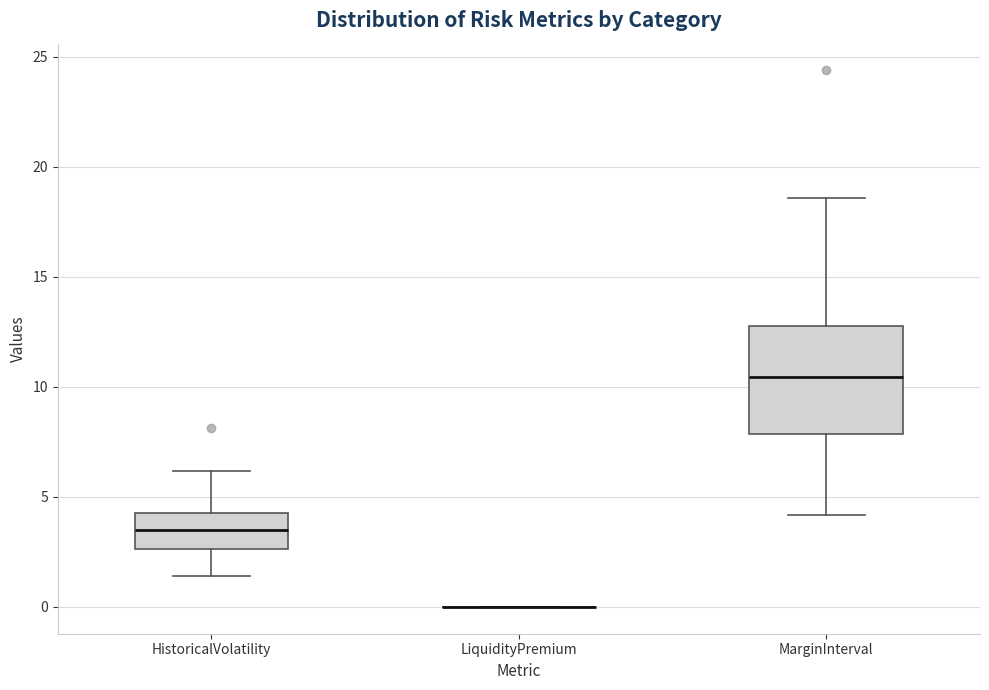

Where is the lower edge of the box for MarginInterval on the y-axis? The values are not printed on the chart, so give them approximately, as read against the axis.

8.0